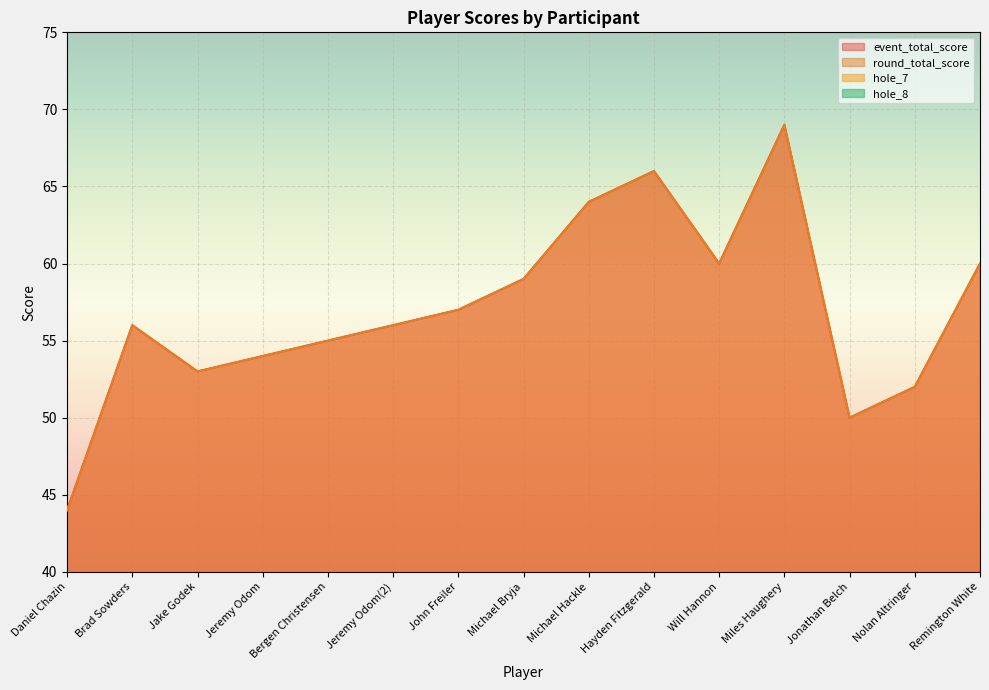

What are all the series names shown in the legend?

event_total_score, round_total_score, hole_7, hole_8